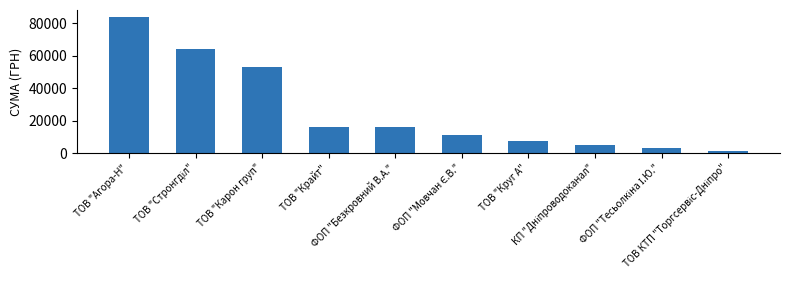

What is the value of the 1st bar from the left?

83858.0